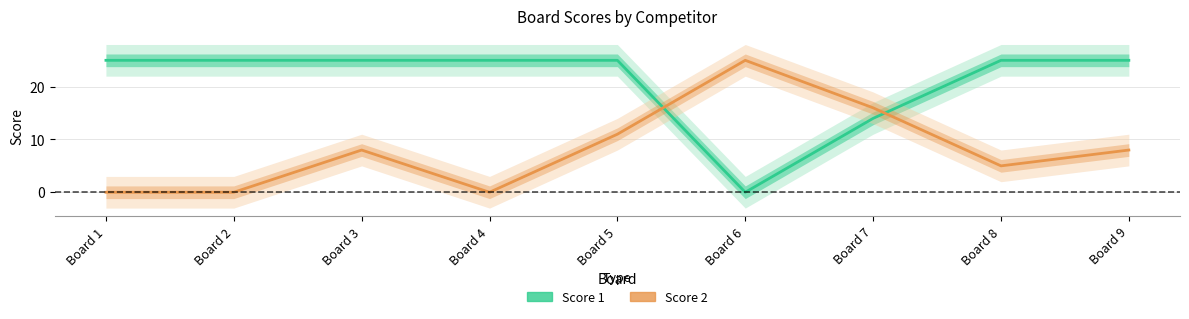

Which category has the lowest value in the Score 2 series?

Board 1